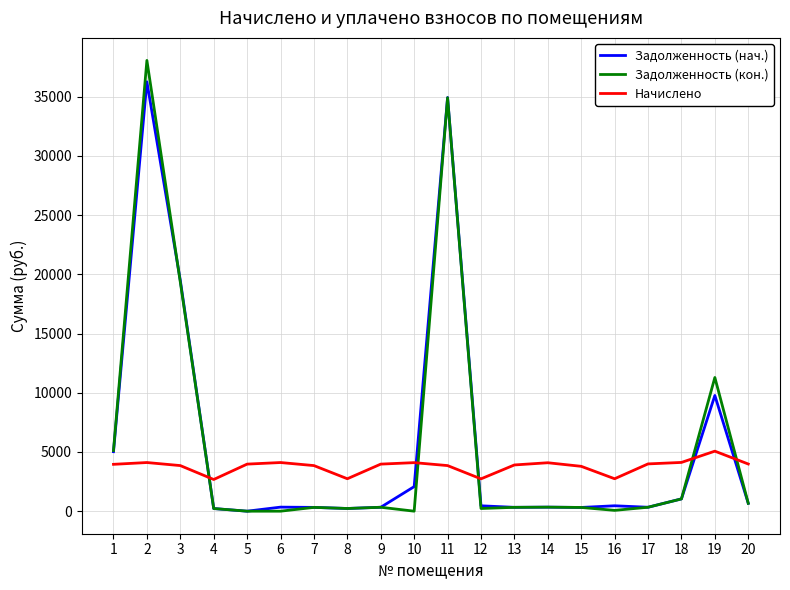

The Начислено series shows 5756.8 at 6. True or false?

False